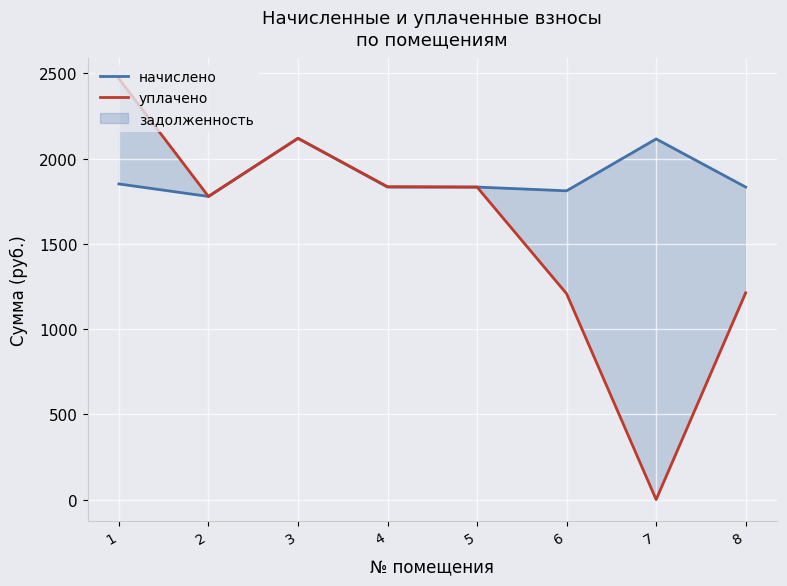

Reading left to right, list all the values displayed in this chart.

начислено: 1=1851.3	2=1778.0	3=2119.0	4=1833.0	5=1833.0	6=1811.0	7=2115.3	8=1833.0
уплачено: 1=2468.4	2=1778.0	3=2119.0	4=1835.0	5=1833.0	6=1207.3	7=0.0	8=1212.6